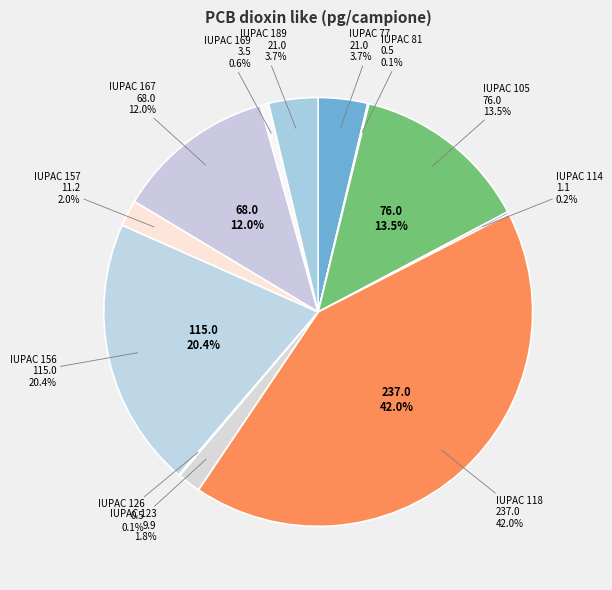

Count the number of slices in the pie.

12